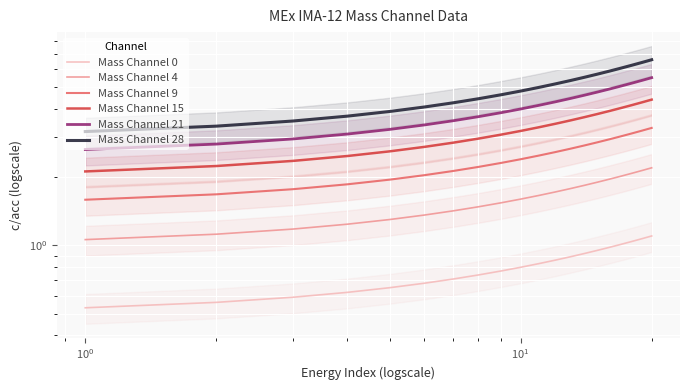

True or false: Mass Channel 28 and Mass Channel 21 cross at least once.

False